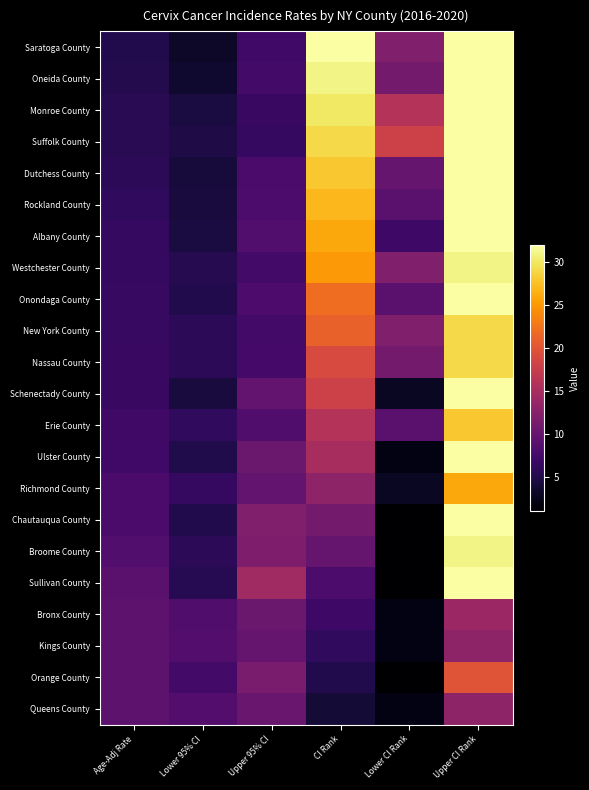

What is the total value across all series at Lower CI Rank?

154.0